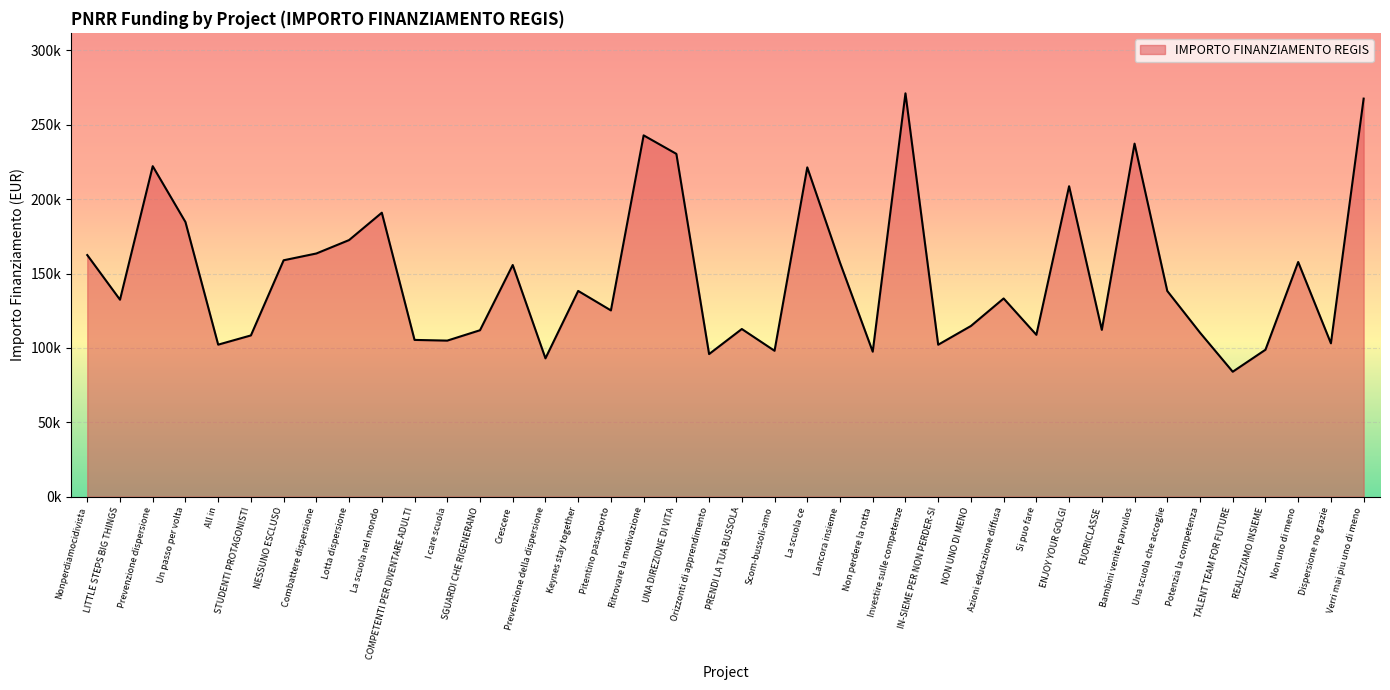

At which label does the data first exceed 133243?

Nonperdiamocidivista